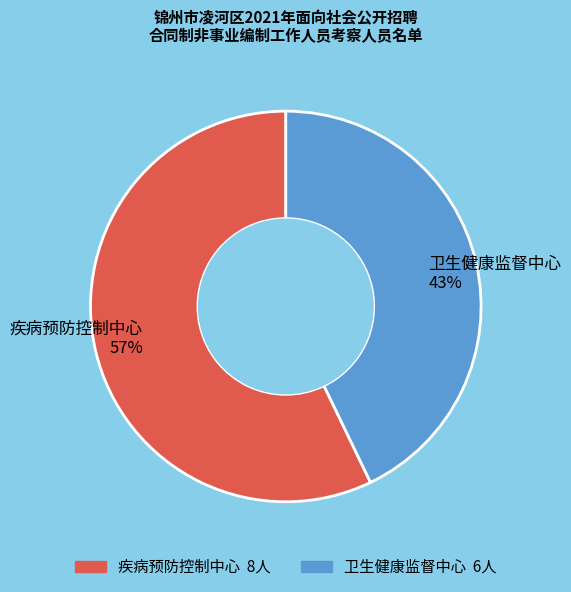

Rank the categories by value from highest to lowest.

疾病预防控制中心, 卫生健康监督中心